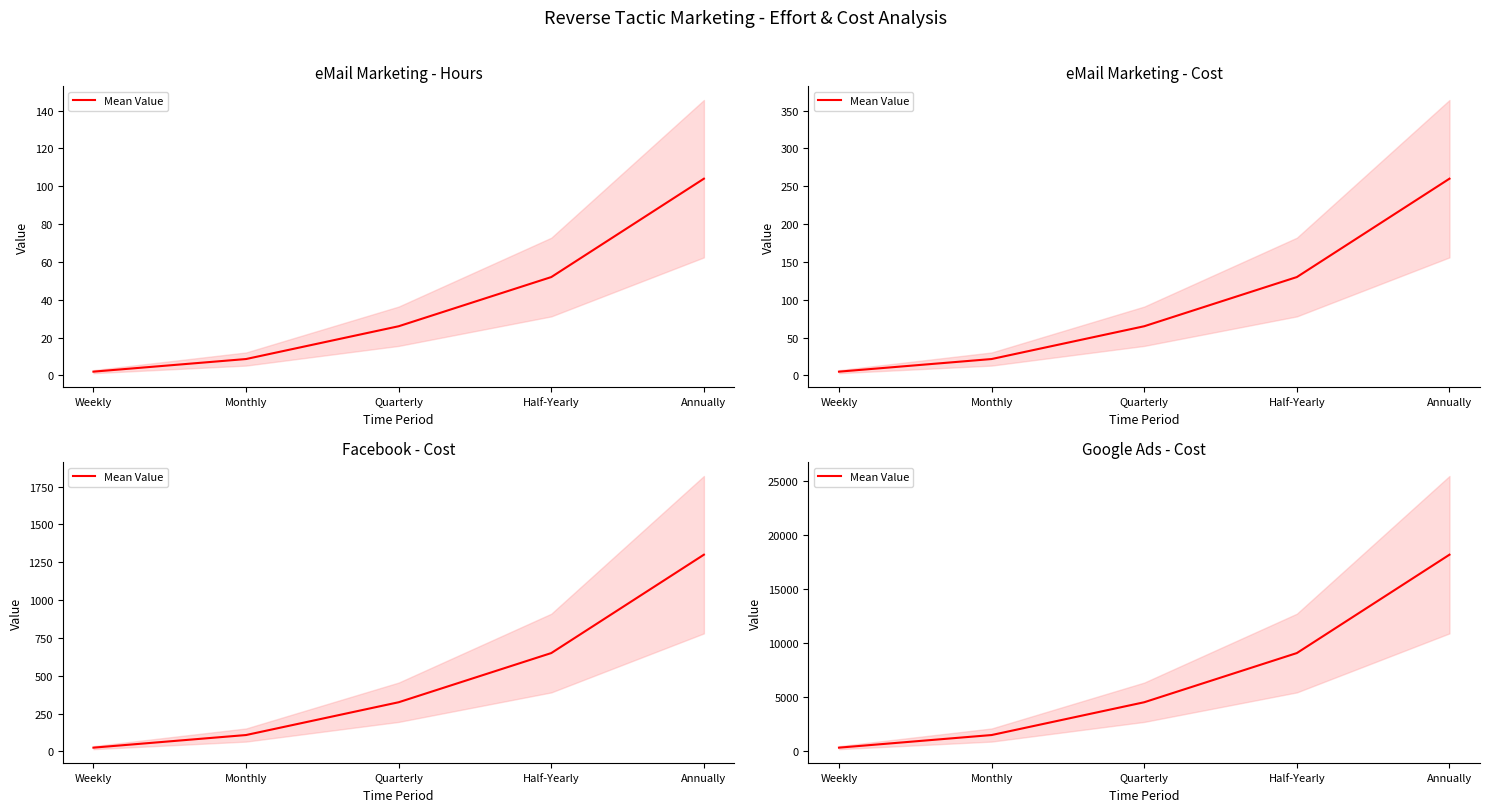

What is the sum of the values at Monthly and Annually?

19716.7